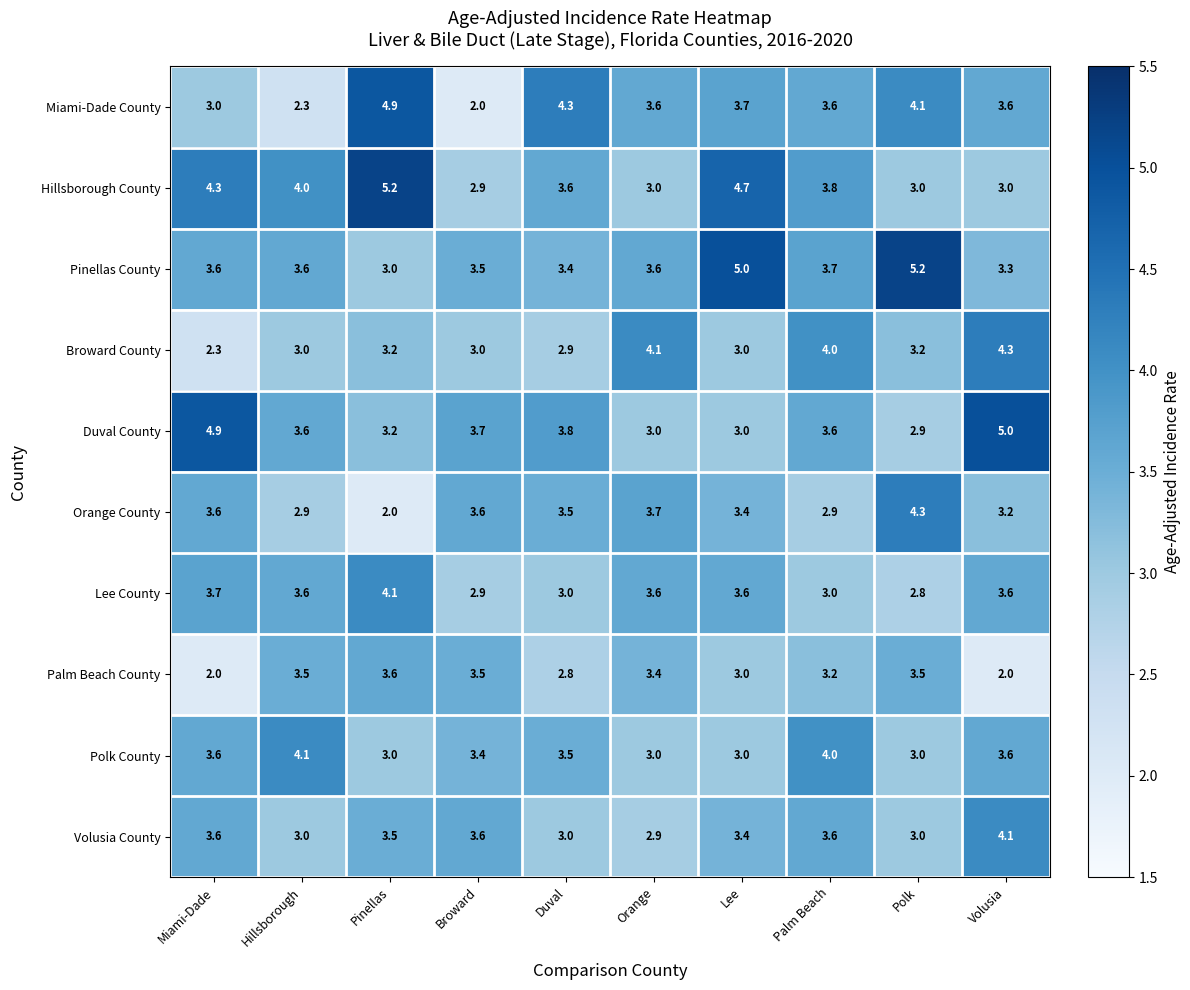

What is the sum of the Broward County values at Broward and Hillsborough?

6.0